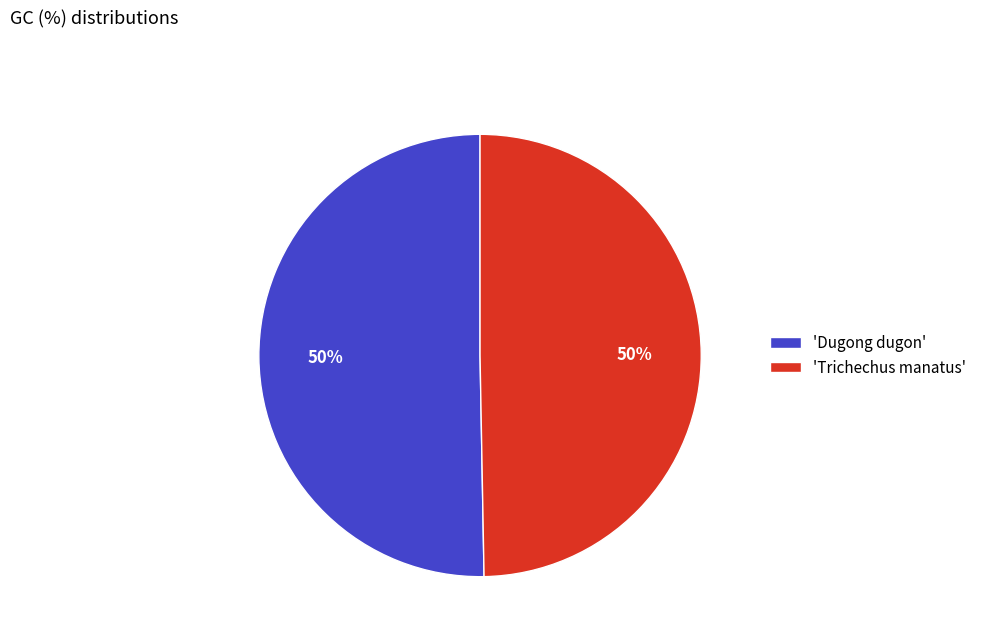

Is the sum of 'Dugong dugon' and 'Trichechus manatus' greater than half?

Yes